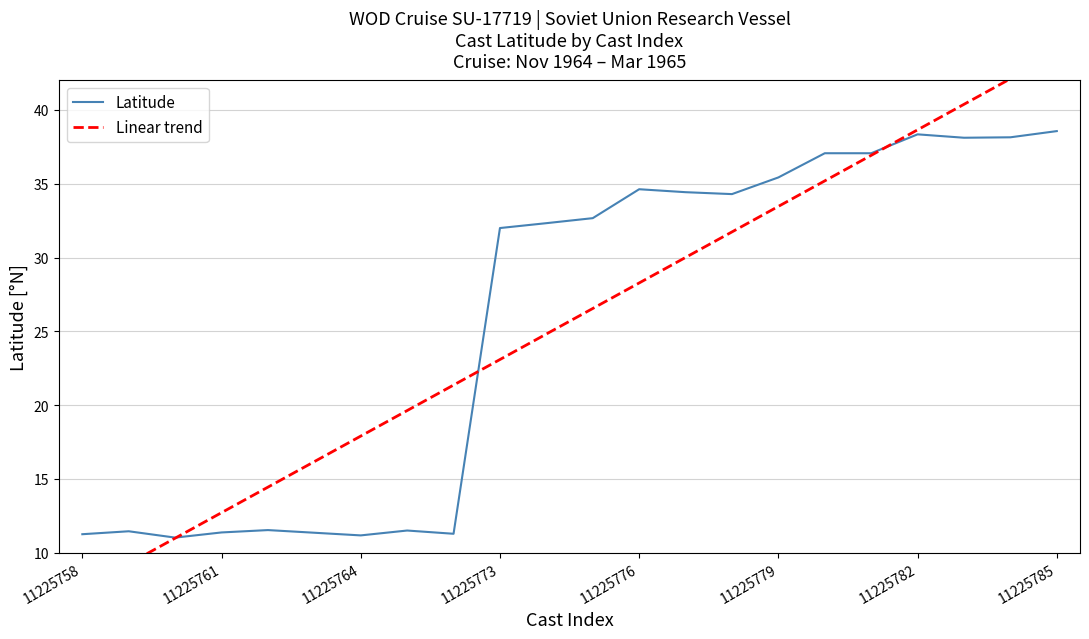

At how many categories does at least one series exceed 39?

3